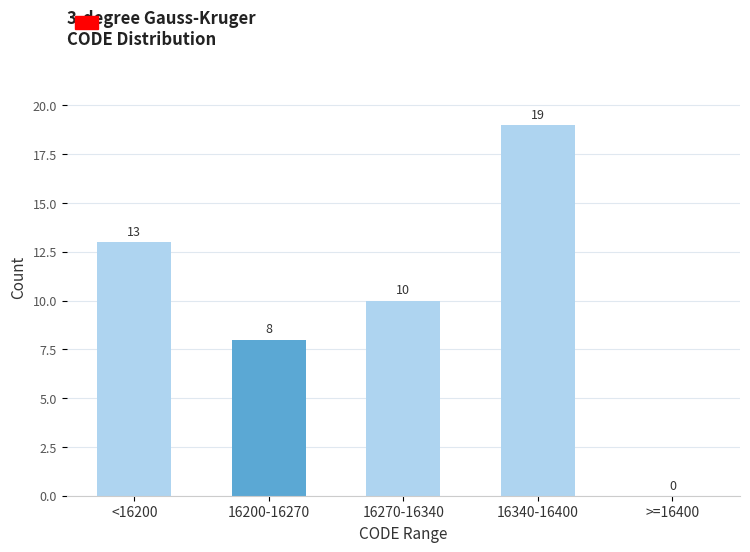

Reading left to right, what are all the values shown in this chart?

<16200=13	16200-16270=8	16270-16340=10	16340-16400=19	>=16400=0